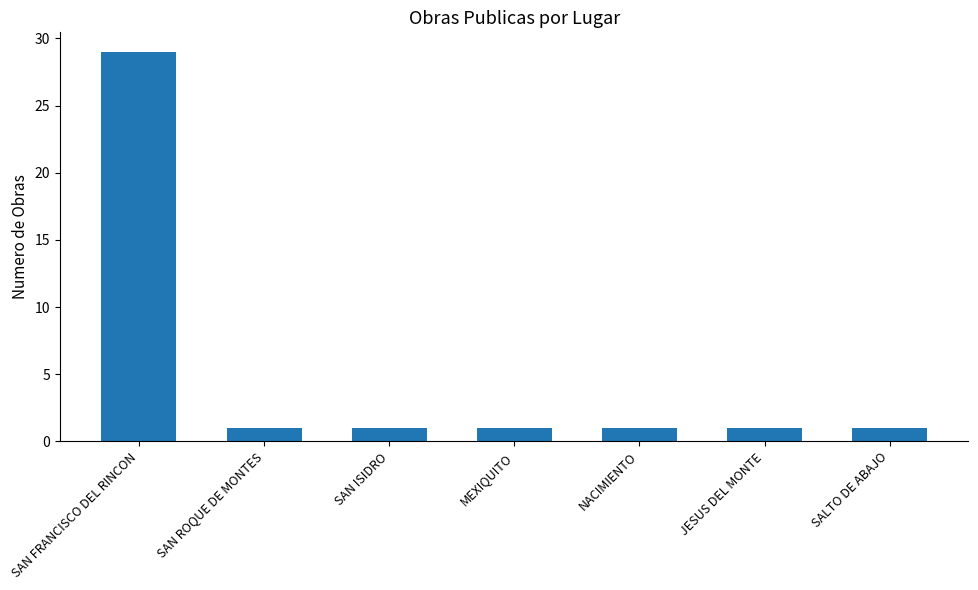

What is the change in value from SAN FRANCISCO DEL RINCON to MEXIQUITO?

-28